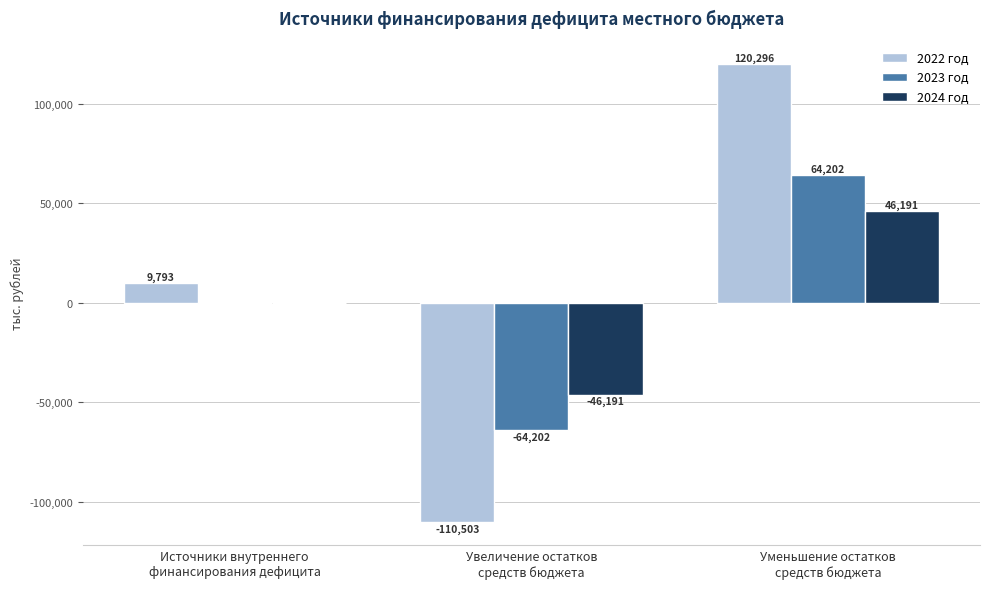

Which series has the largest total across all categories?

2022 год